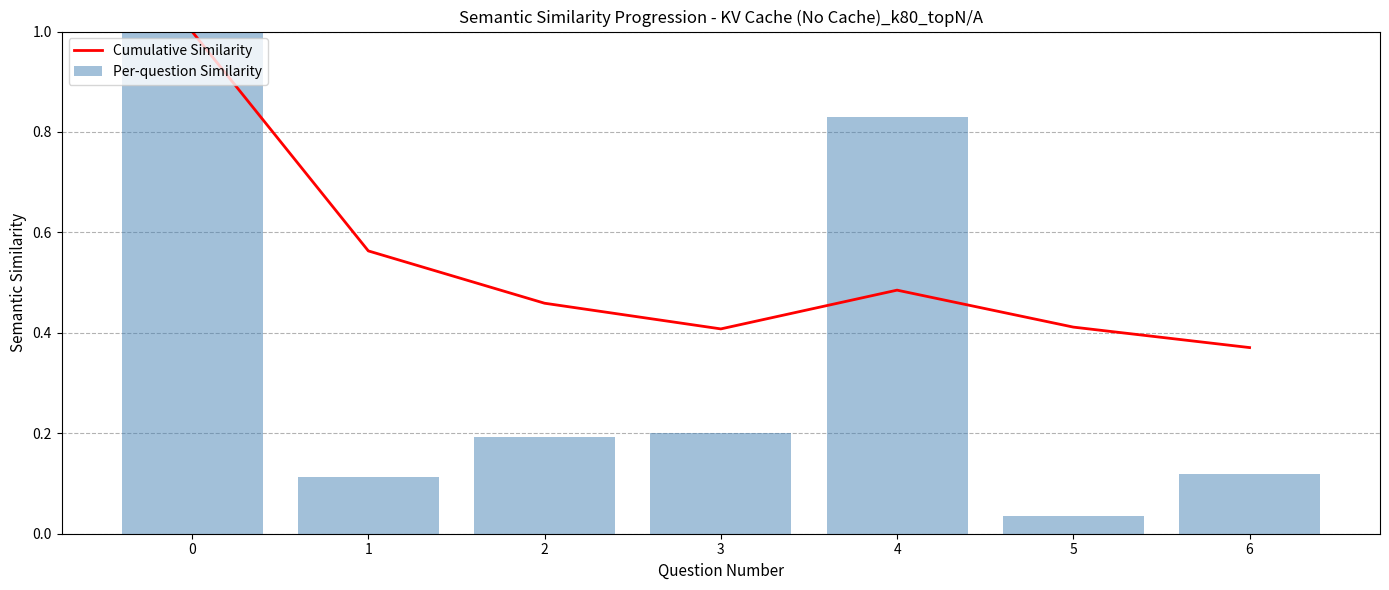

Reading right to left, transcribe all the data shown in this chart.

Cumulative Similarity: 0.4	0.4	0.5	0.4	0.5	0.6	1.0
Per-question Similarity: 0.1	0.0	0.8	0.2	0.2	0.1	1.0